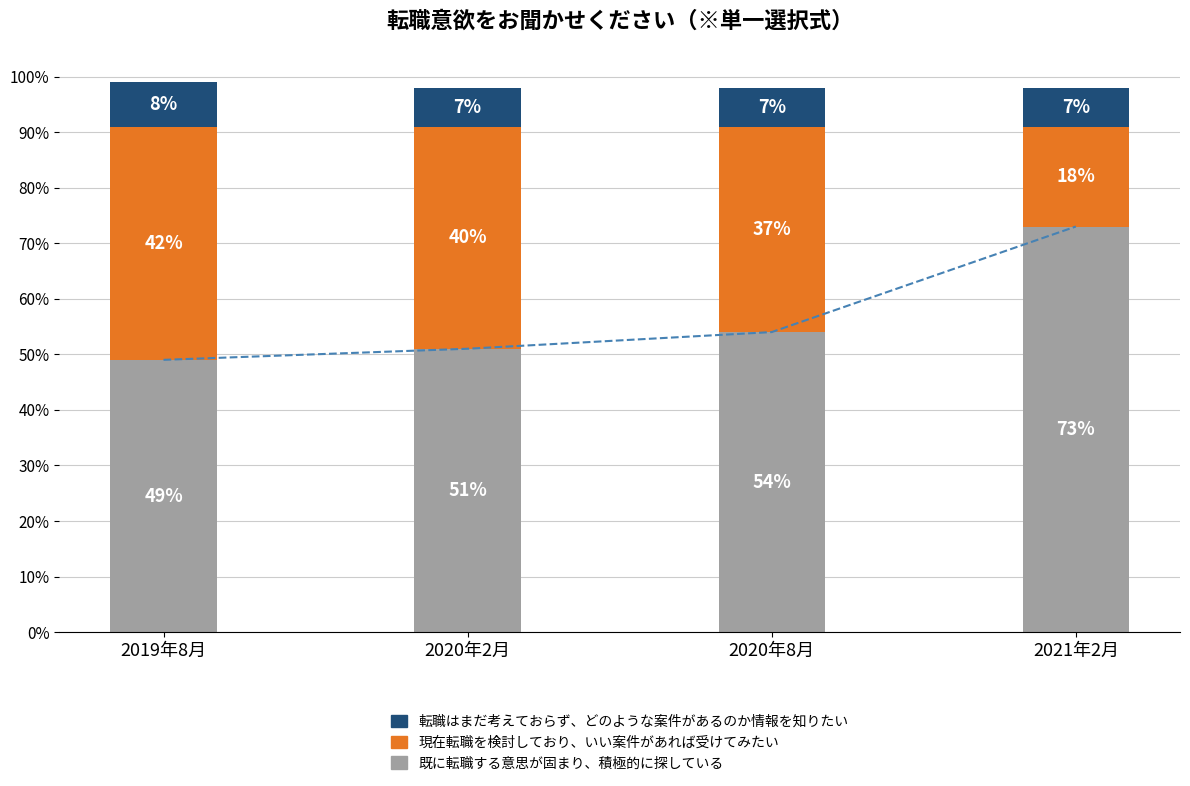

List the series in order of their overall mean, lowest first.

転職はまだ考えておらず、どのような案件があるのか情報を知りたい, 現在転職を検討しており、いい案件があれば受けてみたい, 既に転職する意思が固まり、積極的に探している